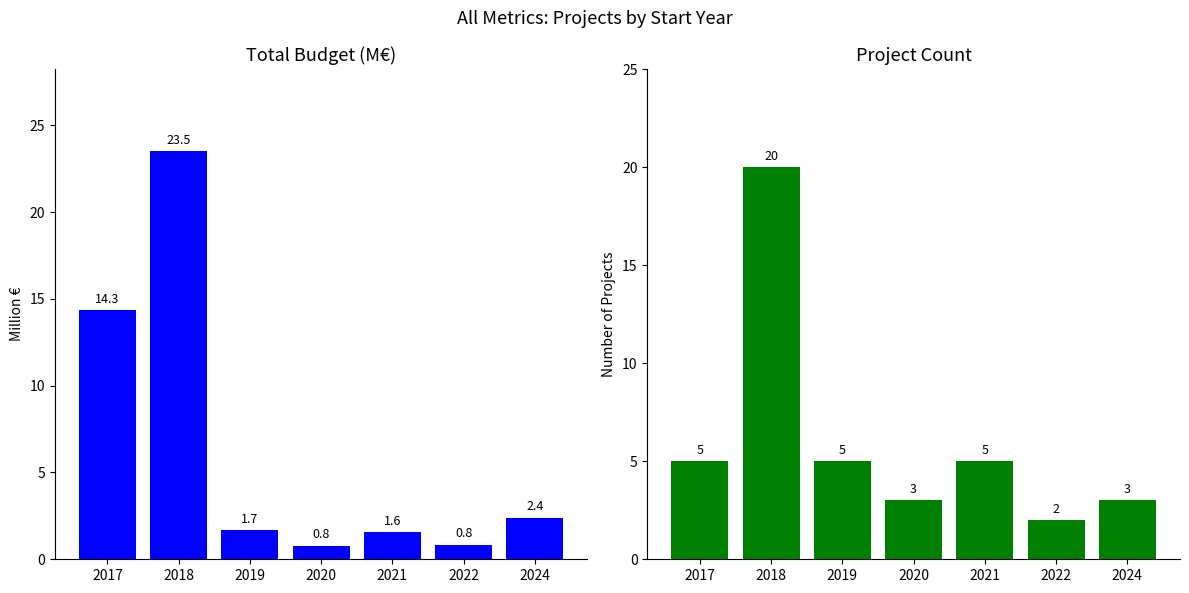

Are the bars horizontal?

No